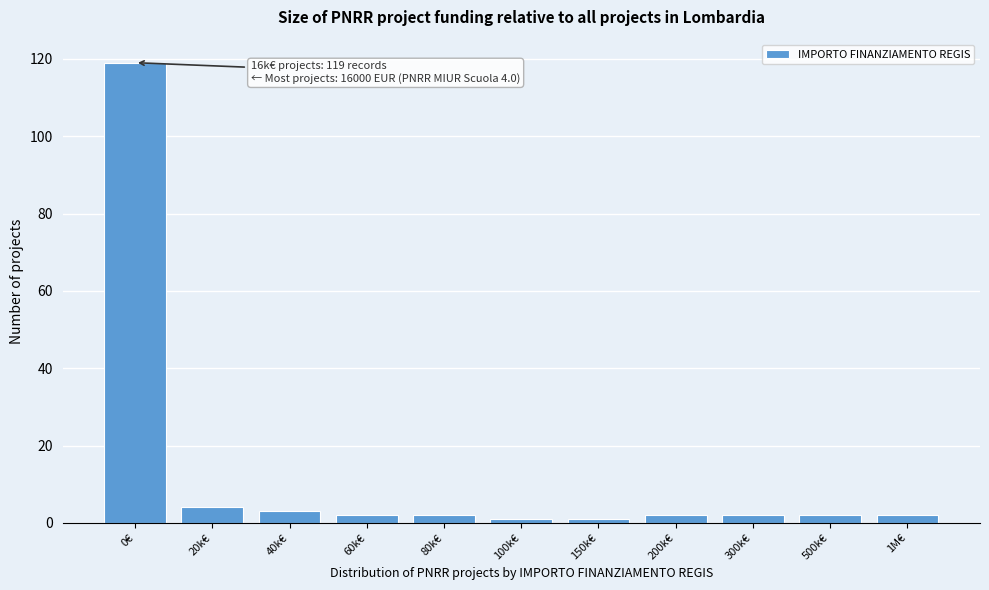

Reading left to right, extract all data points from this chart.

0€=119	20k€=4	40k€=3	60k€=2	80k€=2	100k€=1	150k€=1	200k€=2	300k€=2	500k€=2	1M€=2